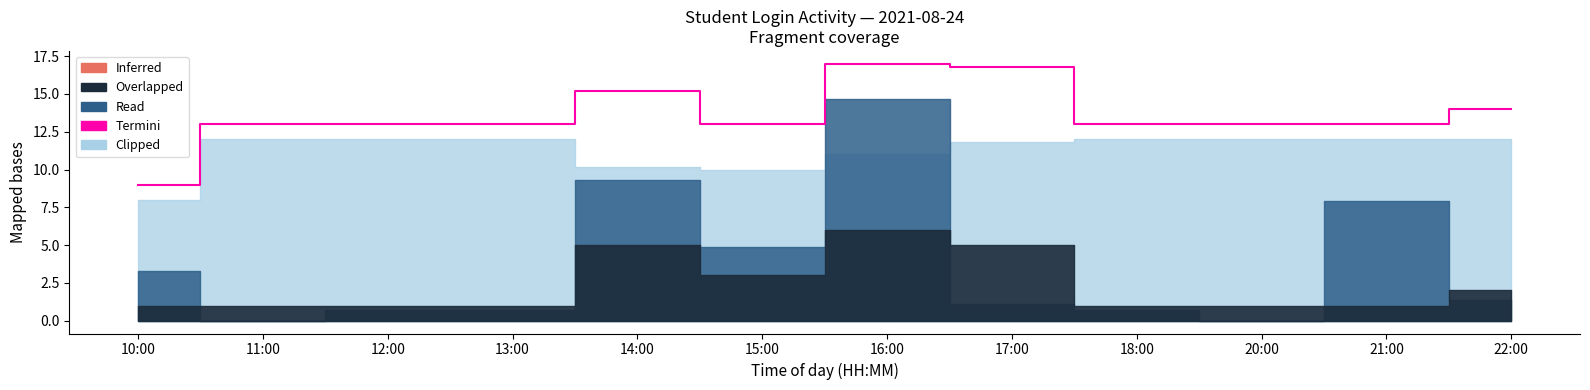

What is the difference between the maximum and minimum values?

8.0